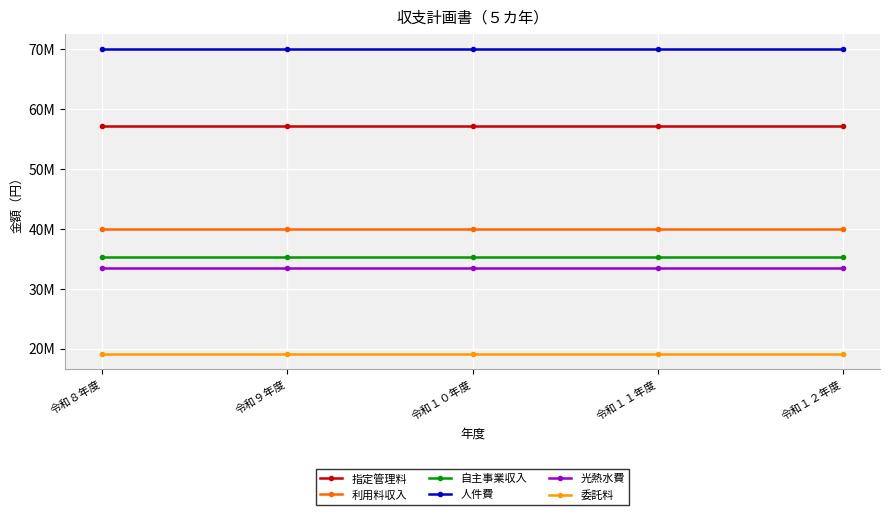

True or false: 光熱水費 and 委託料 intersect in this chart.

False